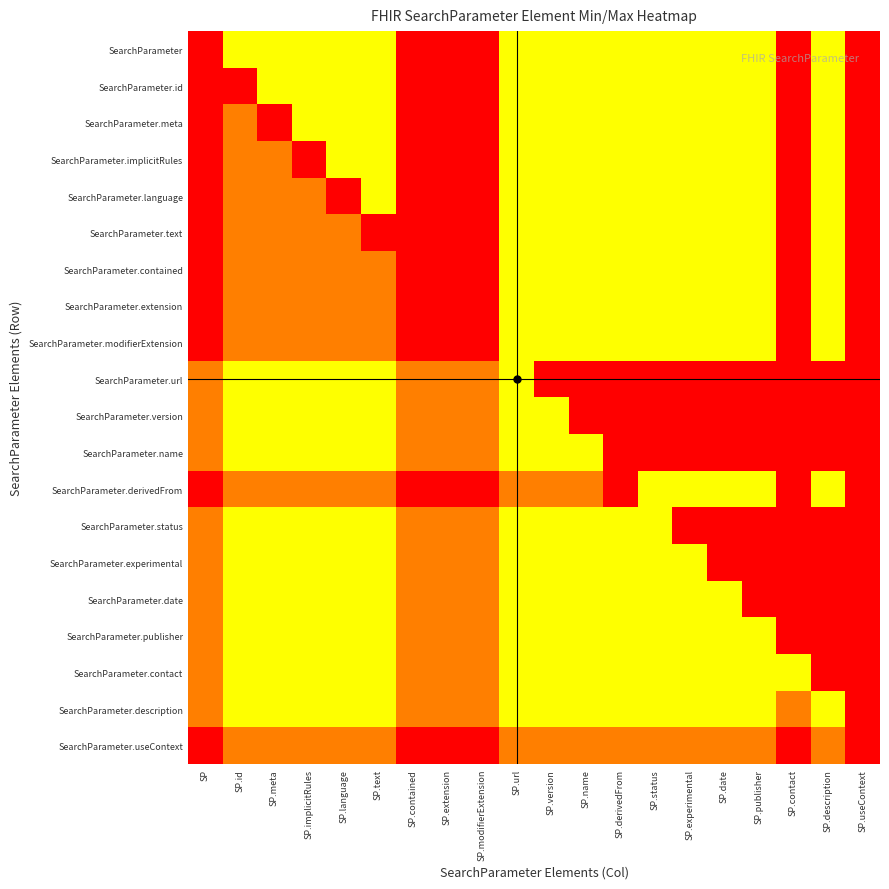

At how many categories does at least one series exceed 0?

19